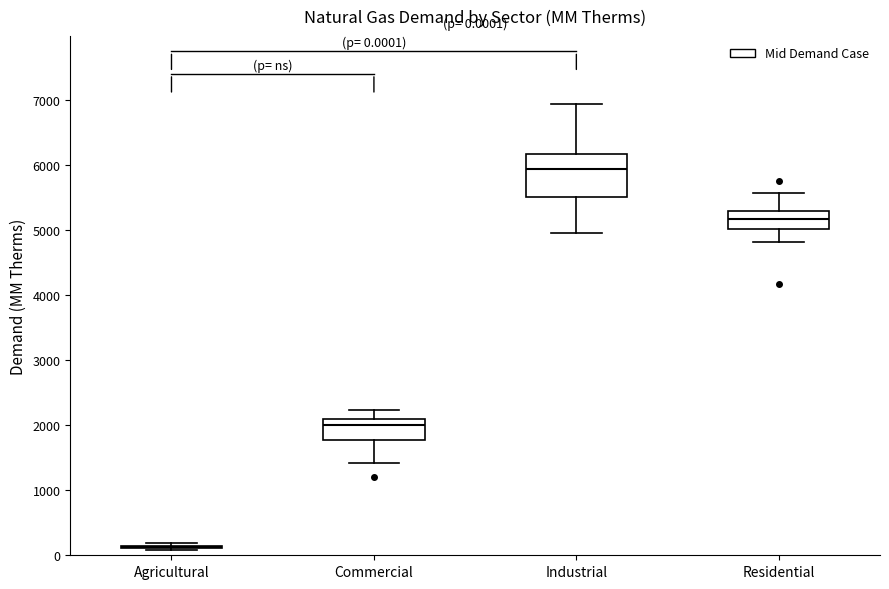

Comparing the boxes themselves (not the whiskers), which one is the tallest?

Industrial